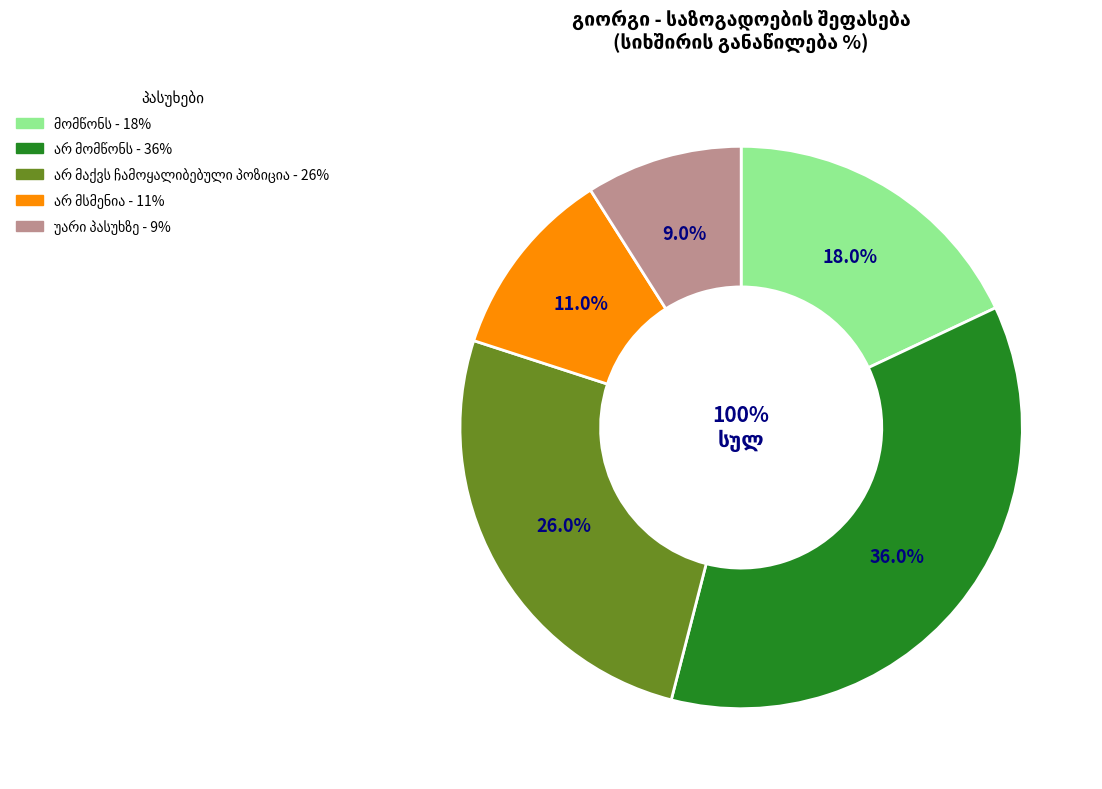

To the nearest percent, what is the combined percentage of არ მაქვს ჩამოყალიბებული პოზიცია and მომწონს?

44%